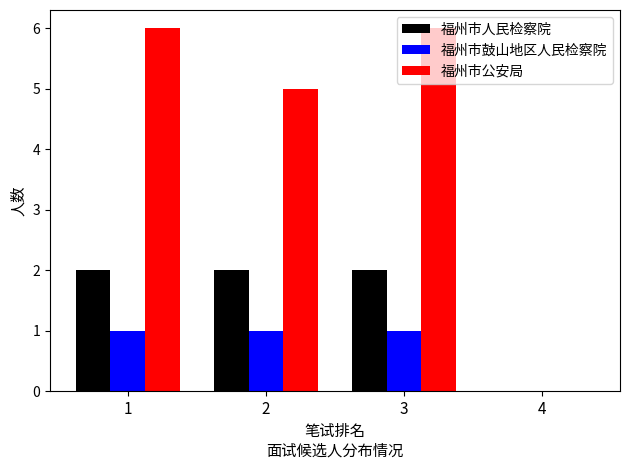

What is the sum of all 福州市人民检察院 values?

6